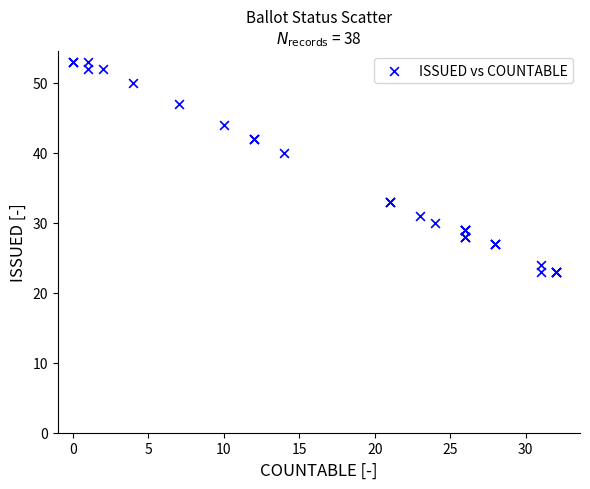

What Y value in the scatter plot is closest to 38?

40